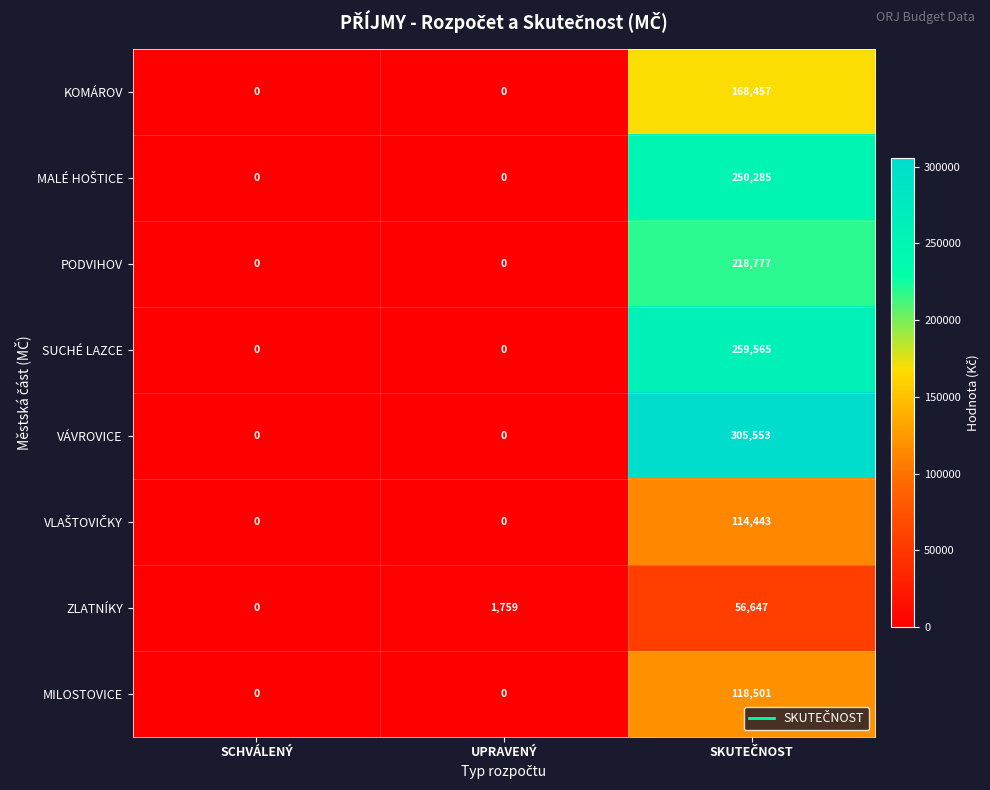

What is the average value of the ZLATNÍKY series?

19469